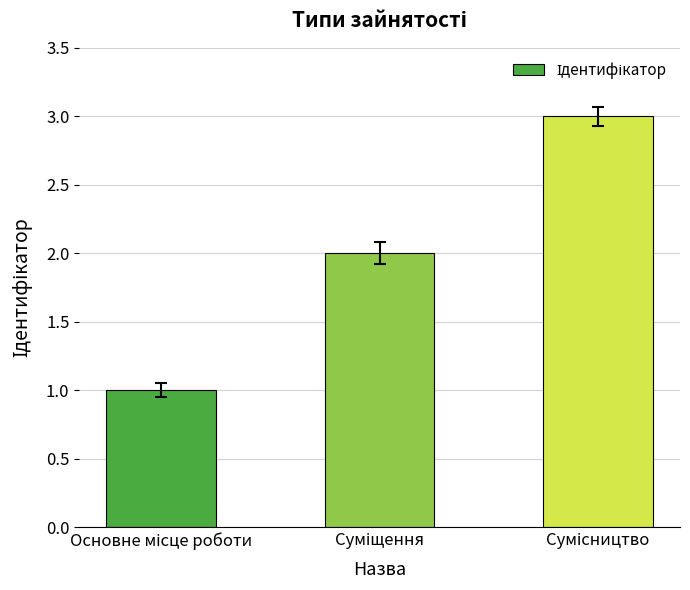

What is the sum of all values?

6